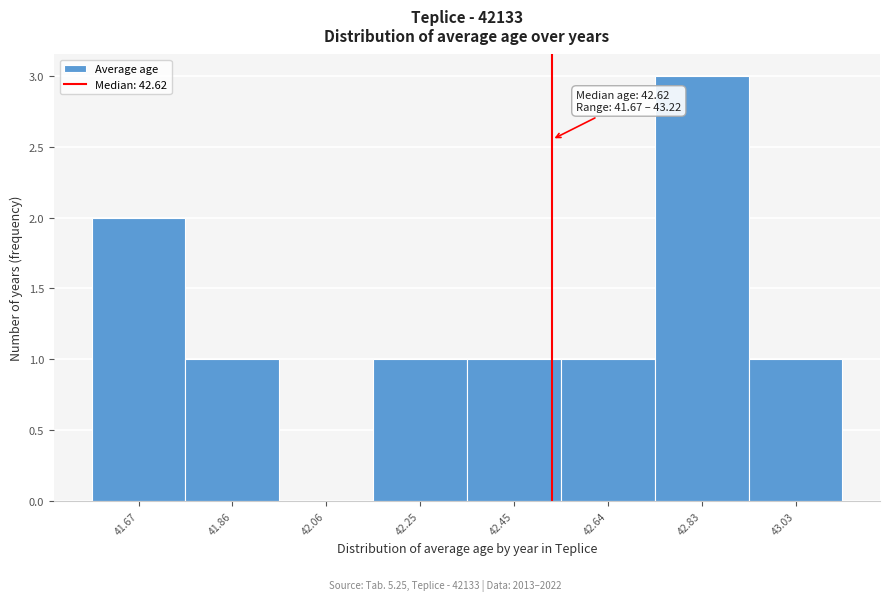

Reading left to right, what are all the values shown in this chart?

41.67=2	41.86=1	42.06=0	42.25=1	42.45=1	42.64=1	42.83=3	43.03=1